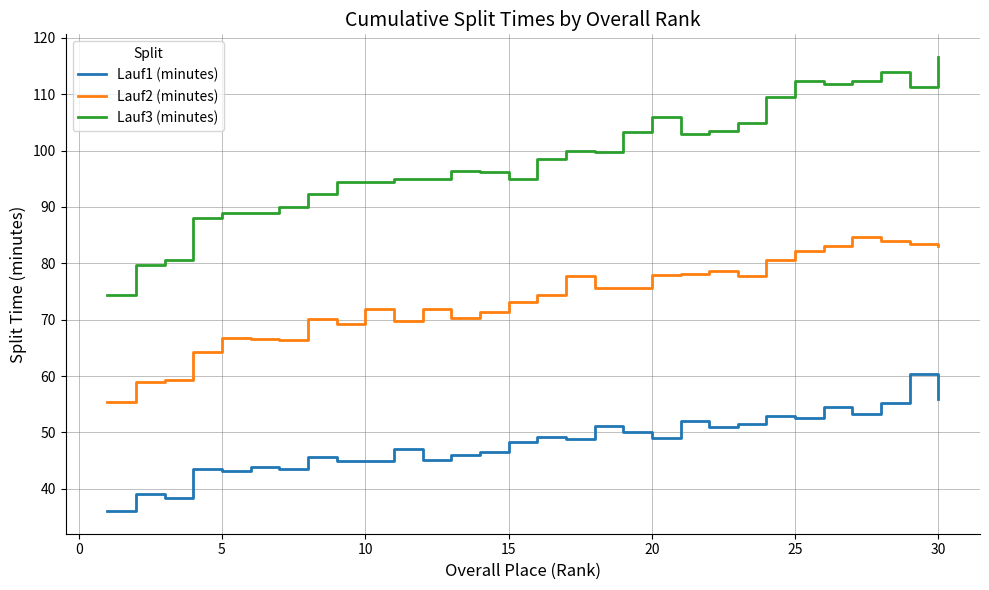

What is the minimum value for Lauf2 (minutes)?

55.4